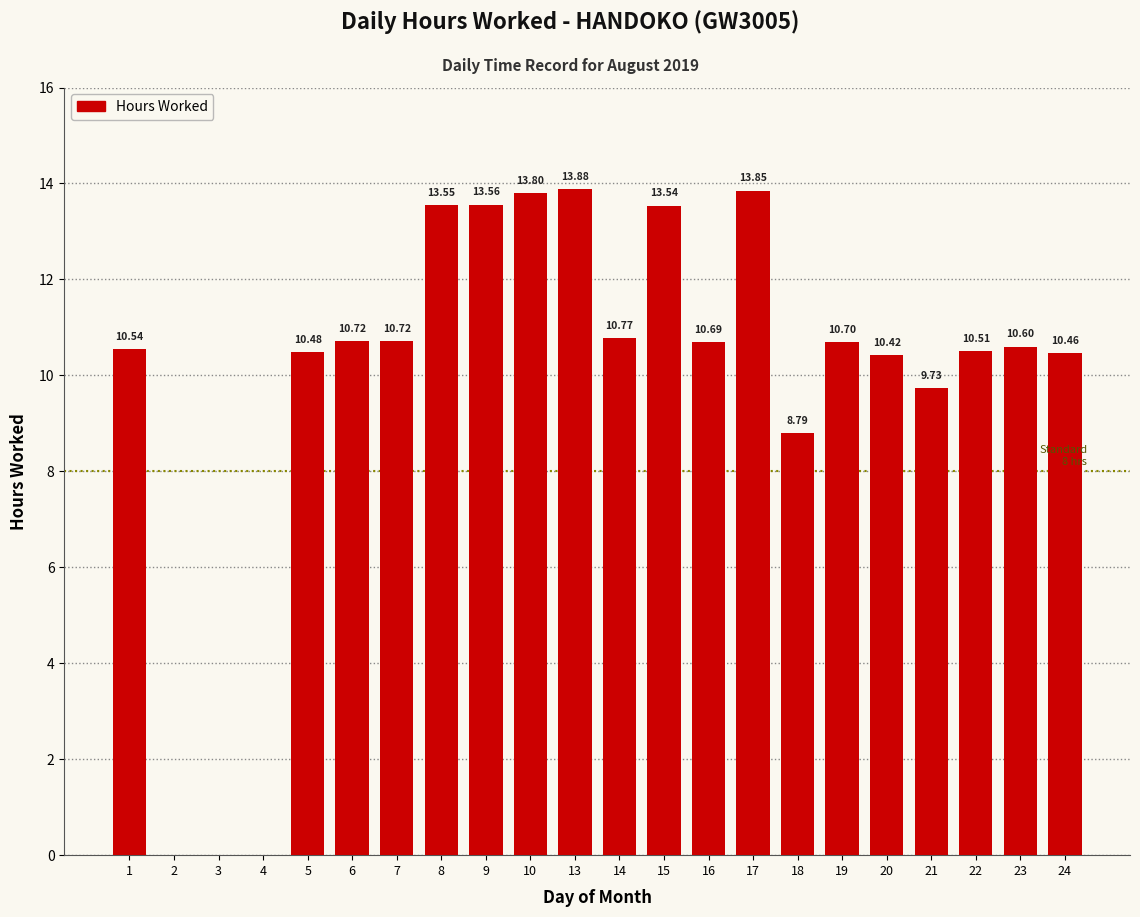

At which label does the data first exceed 10?

1